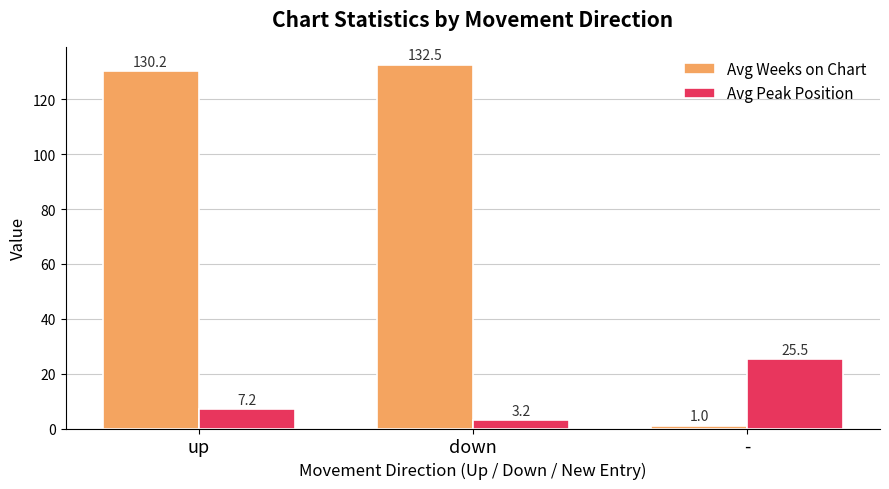

What is the sum of all Avg Peak Position values?

35.9